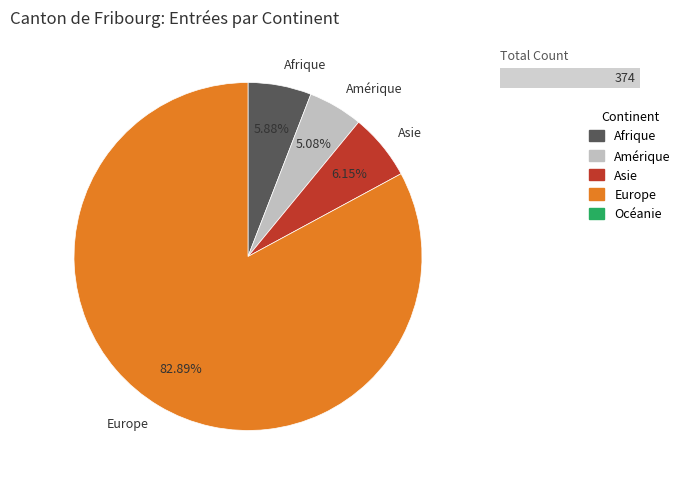

To the nearest percent, what is the difference between the Océanie and Europe slice percentages?

83%